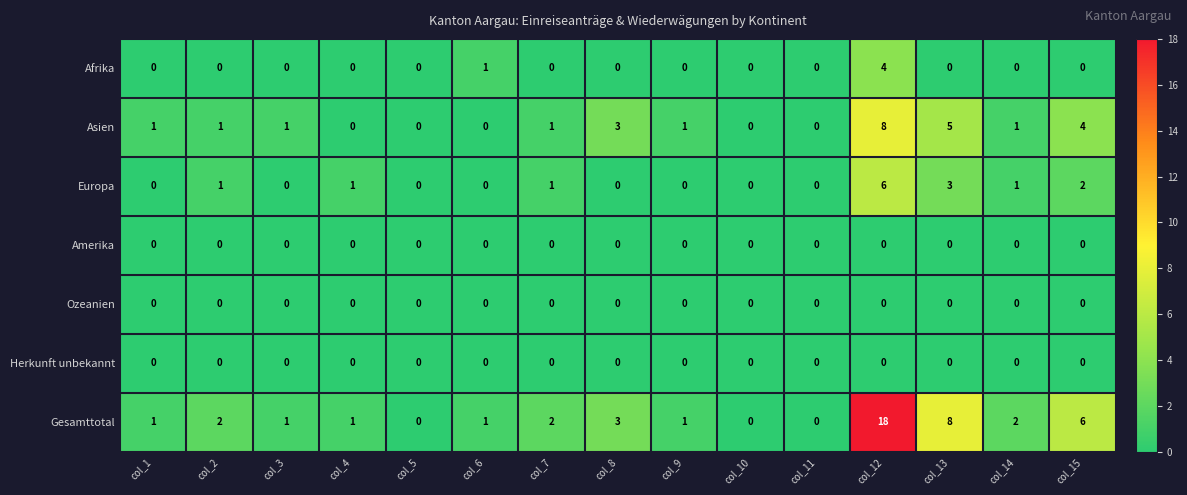

What is the sum of the Asien values at col_5 and col_8?

3